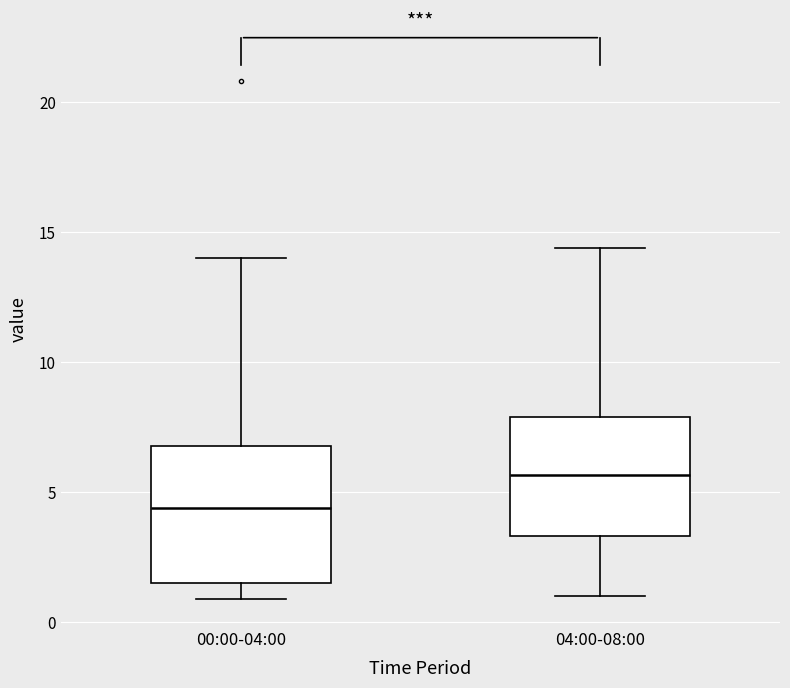

Reading left to right, transcribe this box plot: for each box, give where its median line is, the range the box spans, and where its two whiskers end, as read against the y-axis. The values are not printed on the chart, so give them approximately, as read against the axis.

00:00-04:00: median 4.5, box 1.5 to 7.0, whiskers 1.0 to 14.0
04:00-08:00: median 5.5, box 3.5 to 8.0, whiskers 1.0 to 14.5